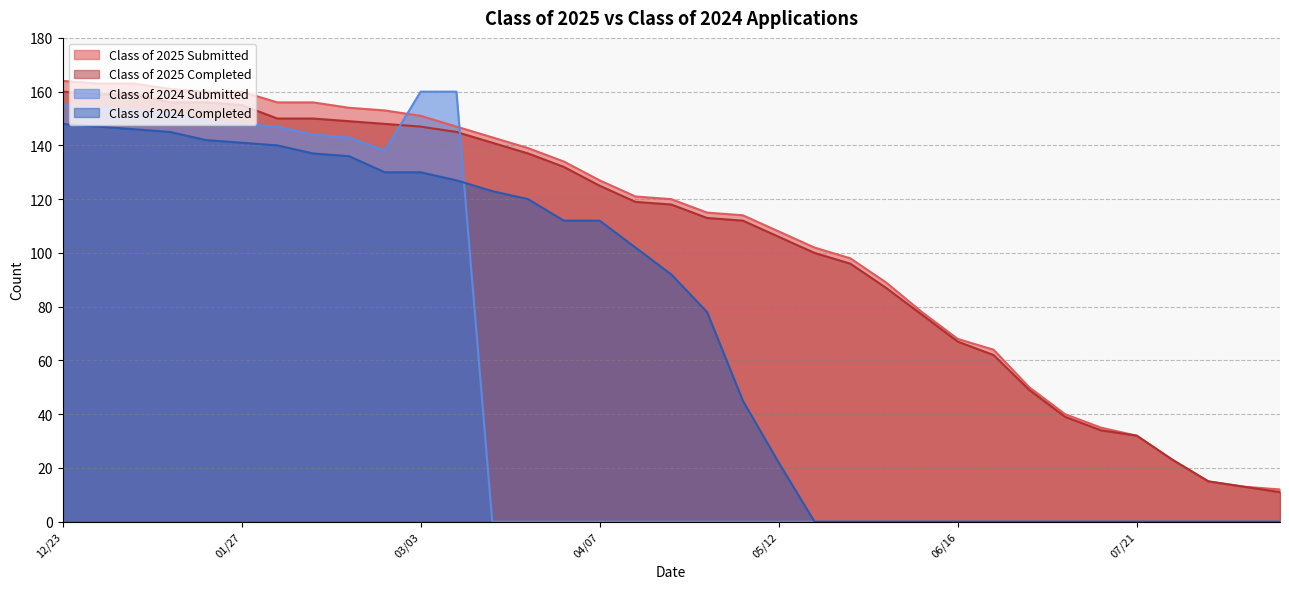

True or false: Class of 2025 Completed has more than 1 points higher than both neighbors.

False